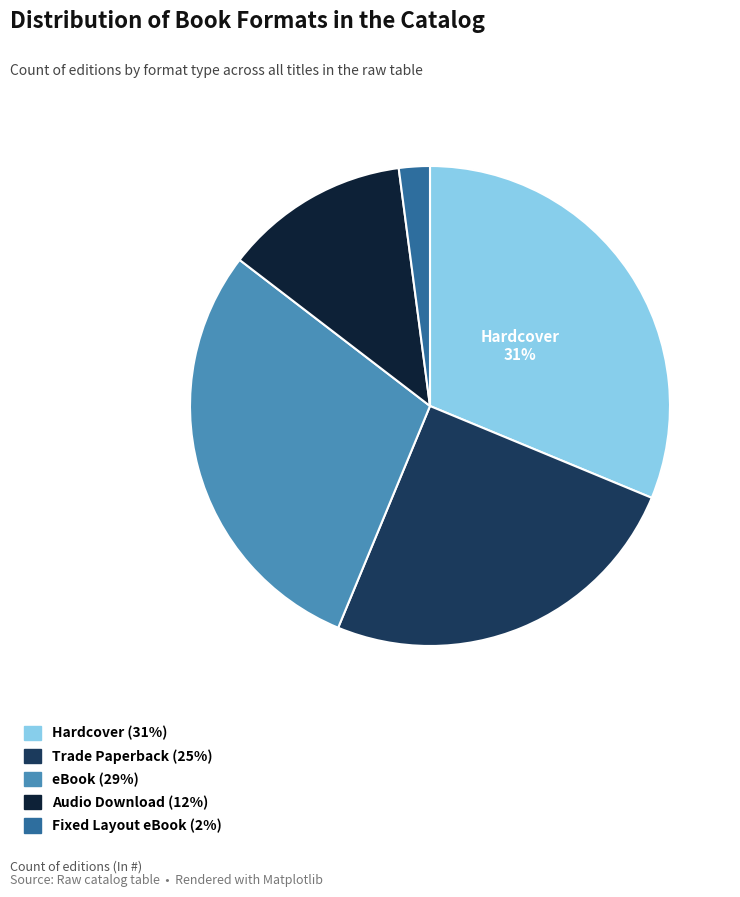

Approximately how many times larger is the value at Trade Paperback compared to Hardcover?

0.8